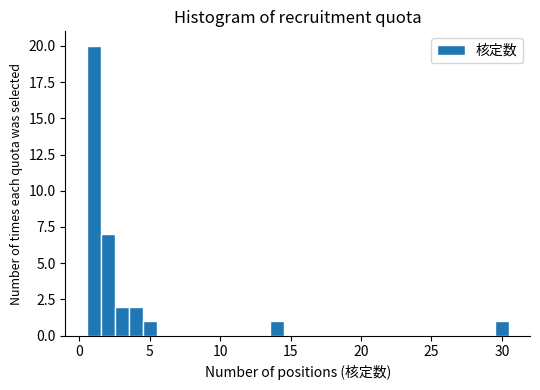

Around what value on the x-axis is the tallest bar? Give the approximate position of its centre, as read against the axis.

1.0